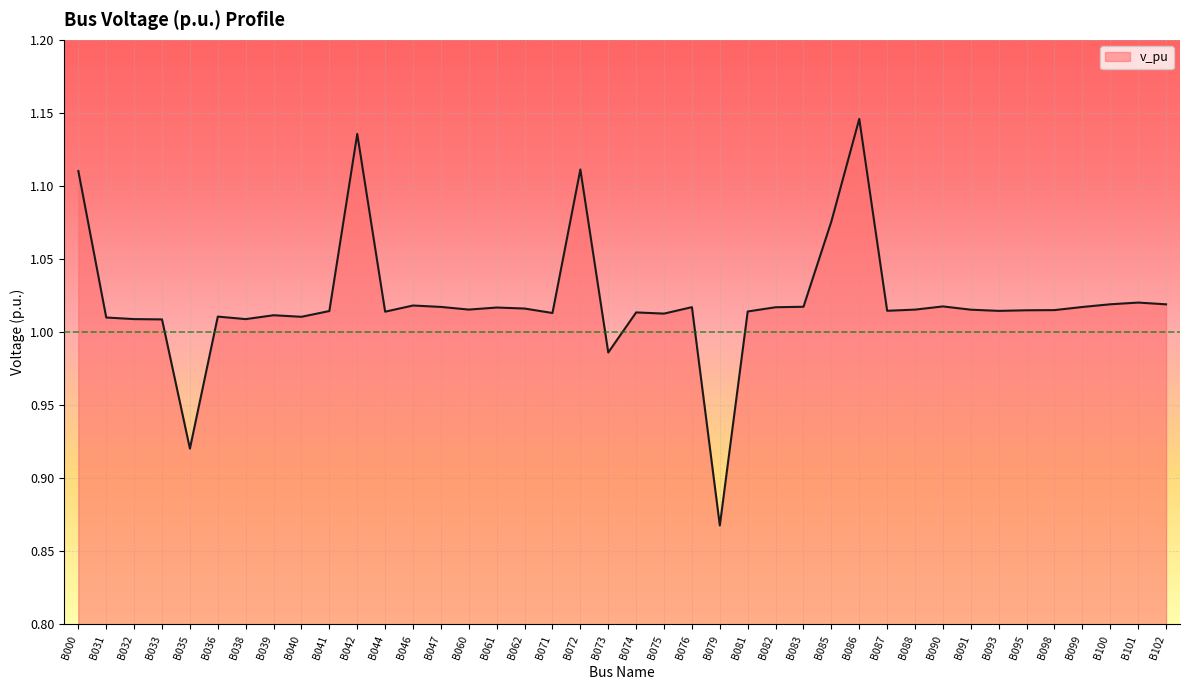

Which label corresponds to the smallest value in the chart?

B079